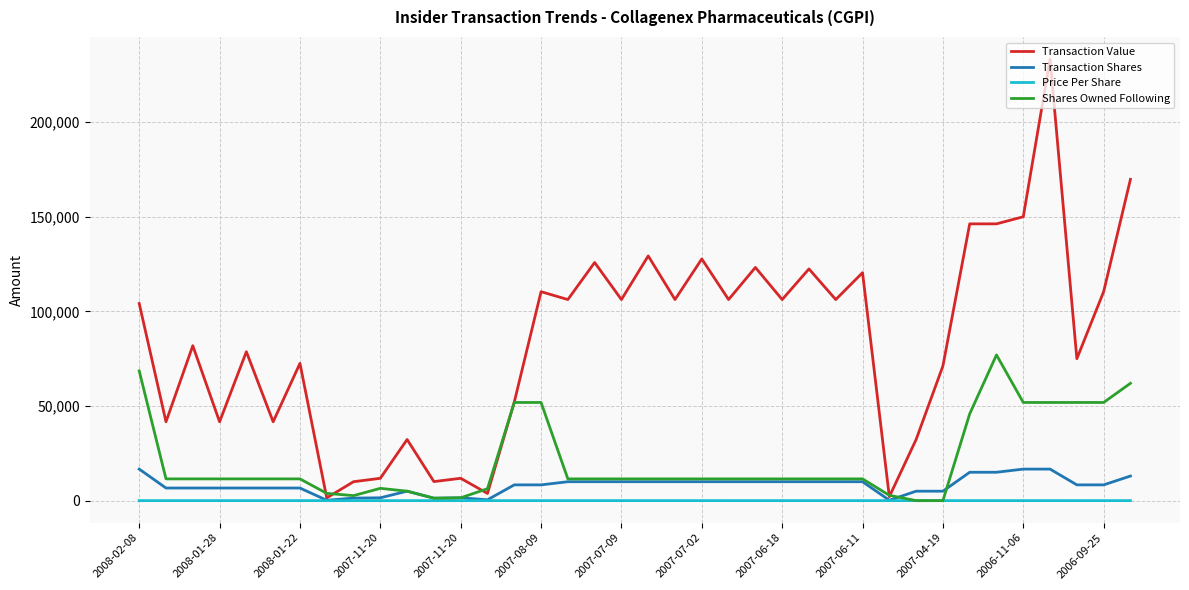

Which series has the widest spread of values?

Transaction Value